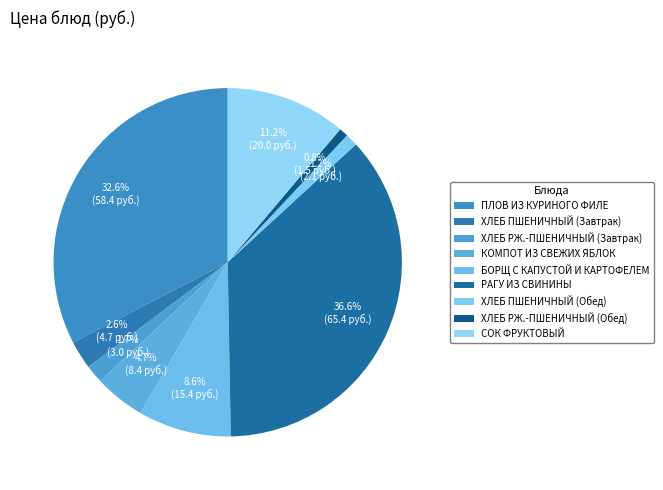

To the nearest percent, what is the average slice percentage?

11%